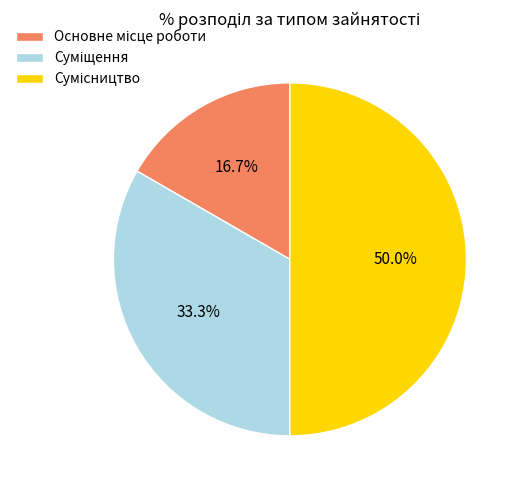

How many segments does this pie chart have?

3